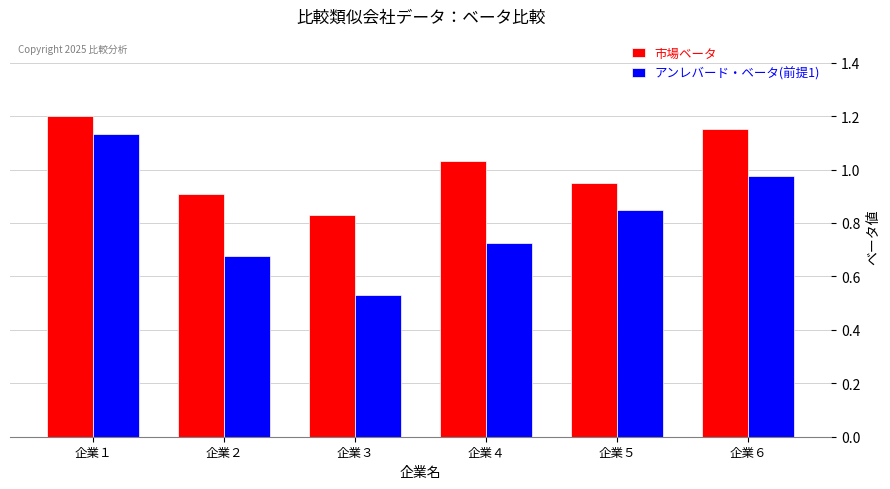

At which label does 市場ベータ reach its peak?

企業１